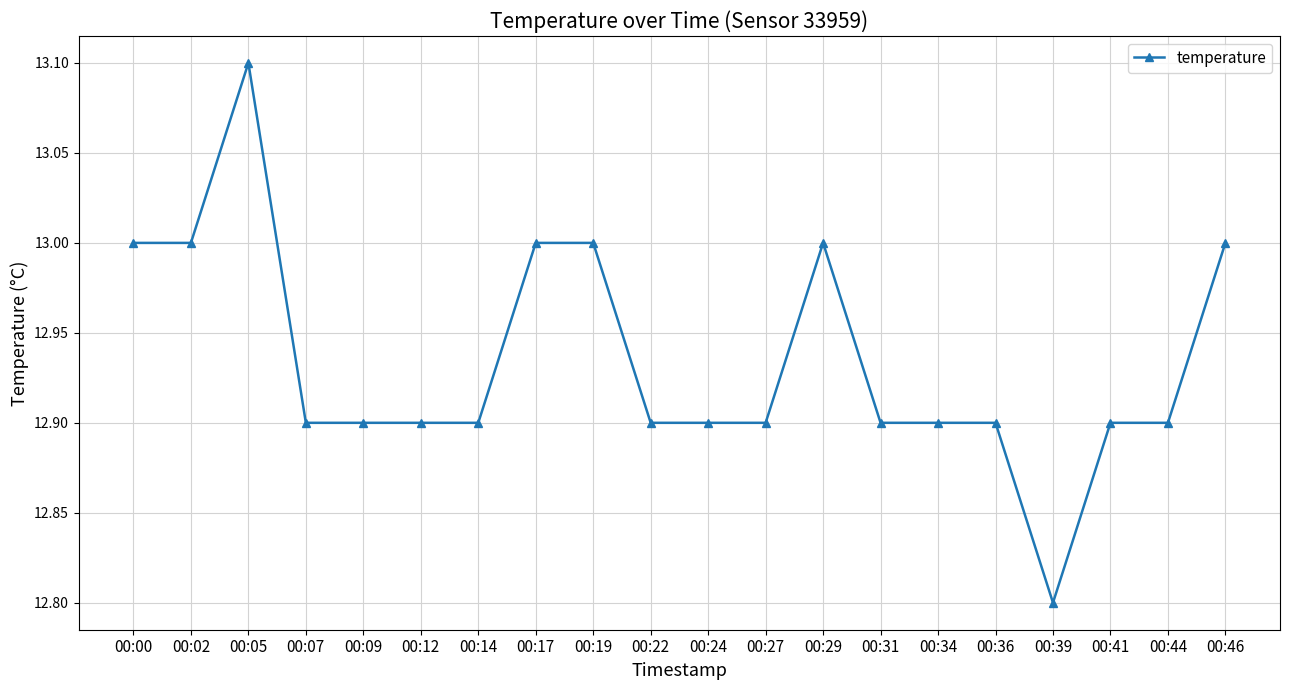

True or false: there are more than 0 points higher than both neighbors.

True